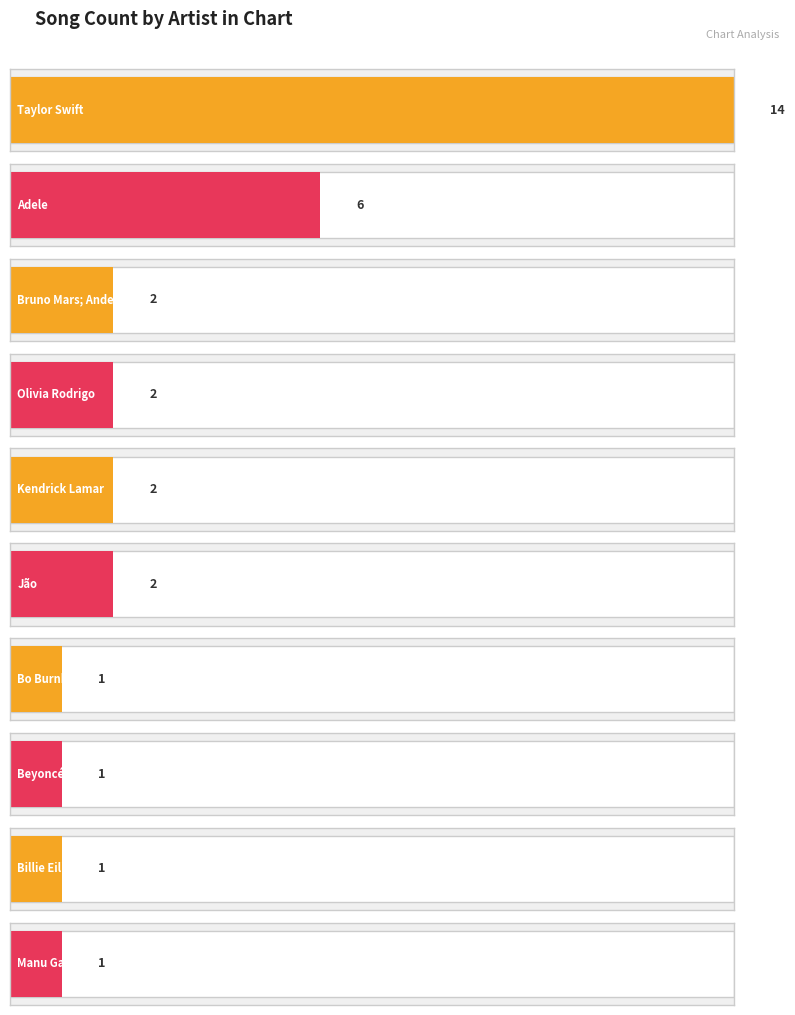

Which has a higher value, Jão or Beyoncé?

Jão